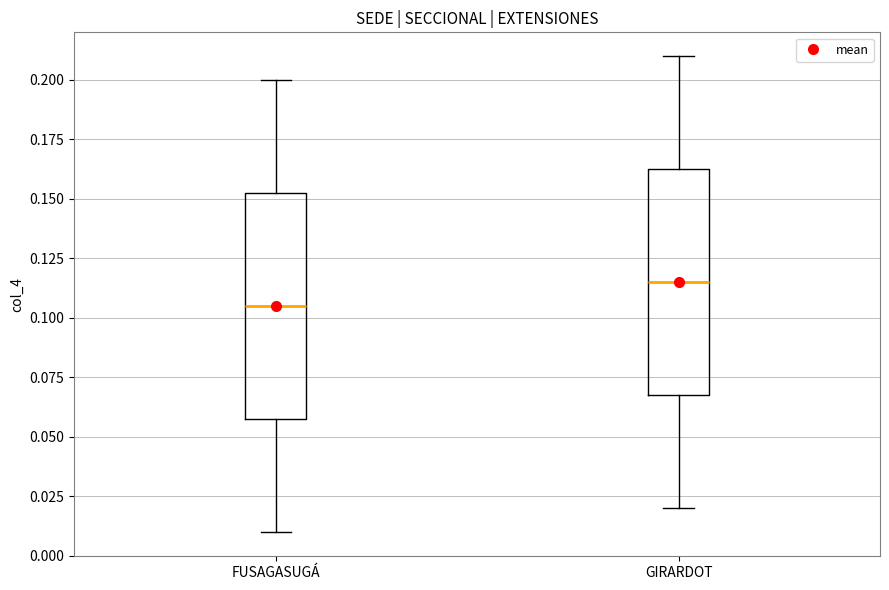

Which box has the highest median line?

GIRARDOT